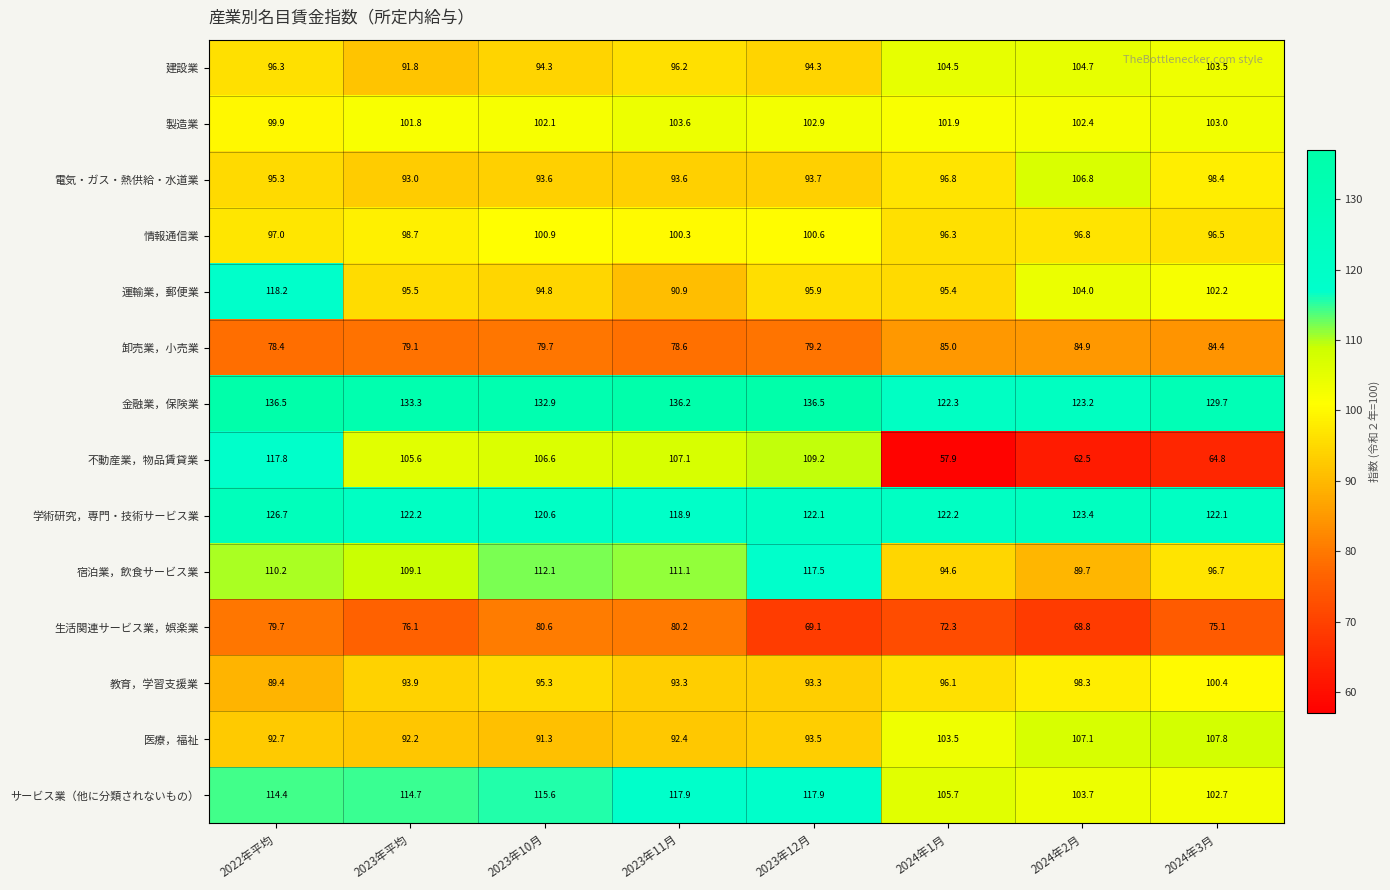

At how many categories does at least one series exceed 103?

8